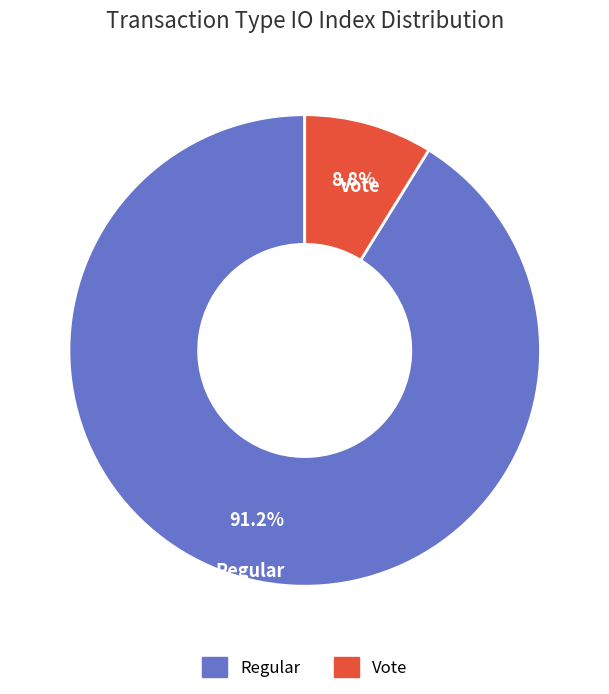

Is there any slice that represents more than half of the pie?

Yes